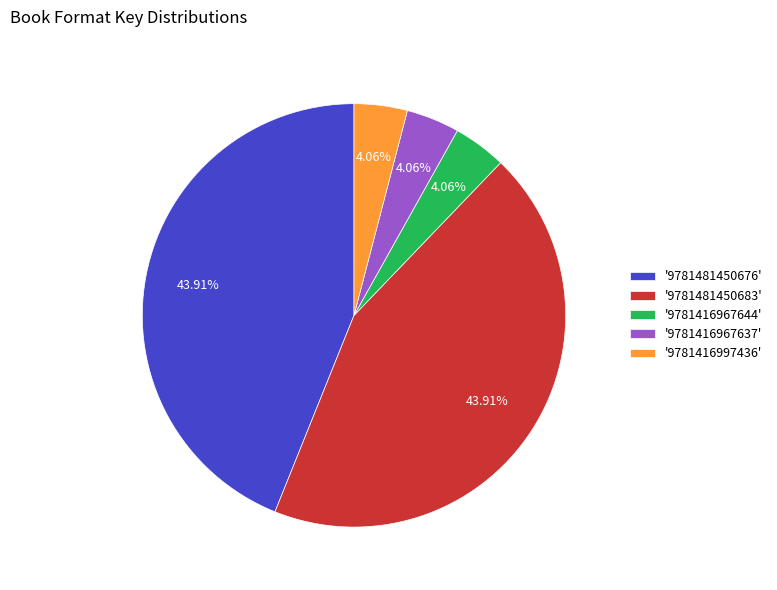

Which has a higher value, '9781481450676' or '9781416997436'?

'9781481450676'